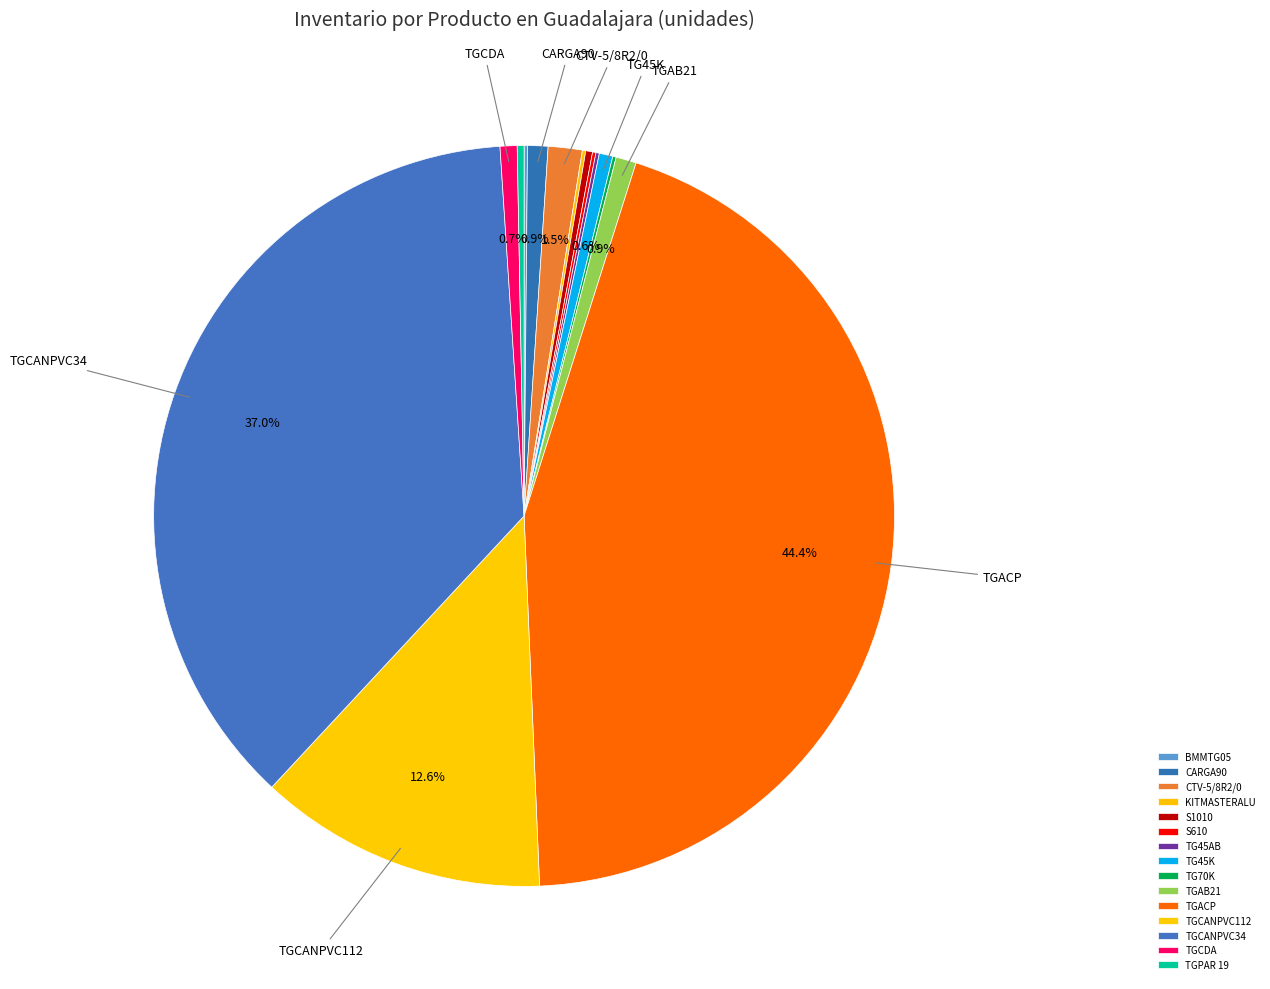

Which category has the biggest portion of the pie?

TGACP